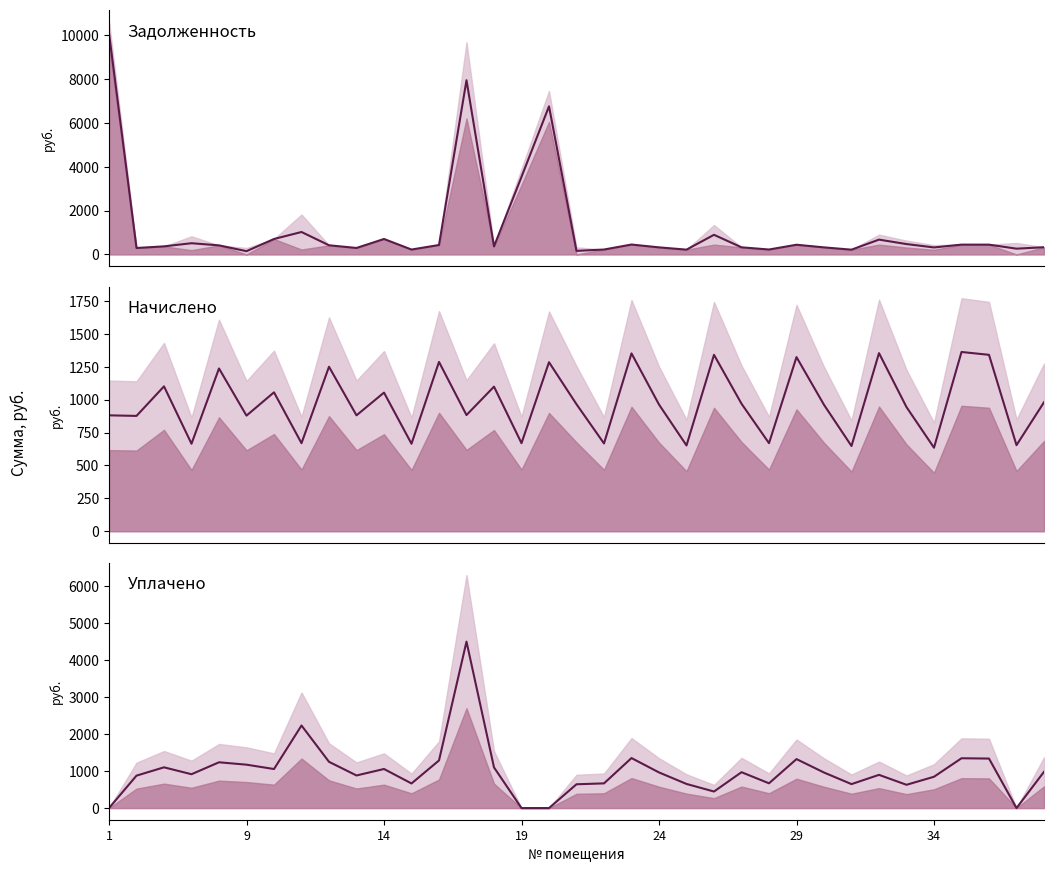

The начислено series shows 665.3 at 19. True or false?

True